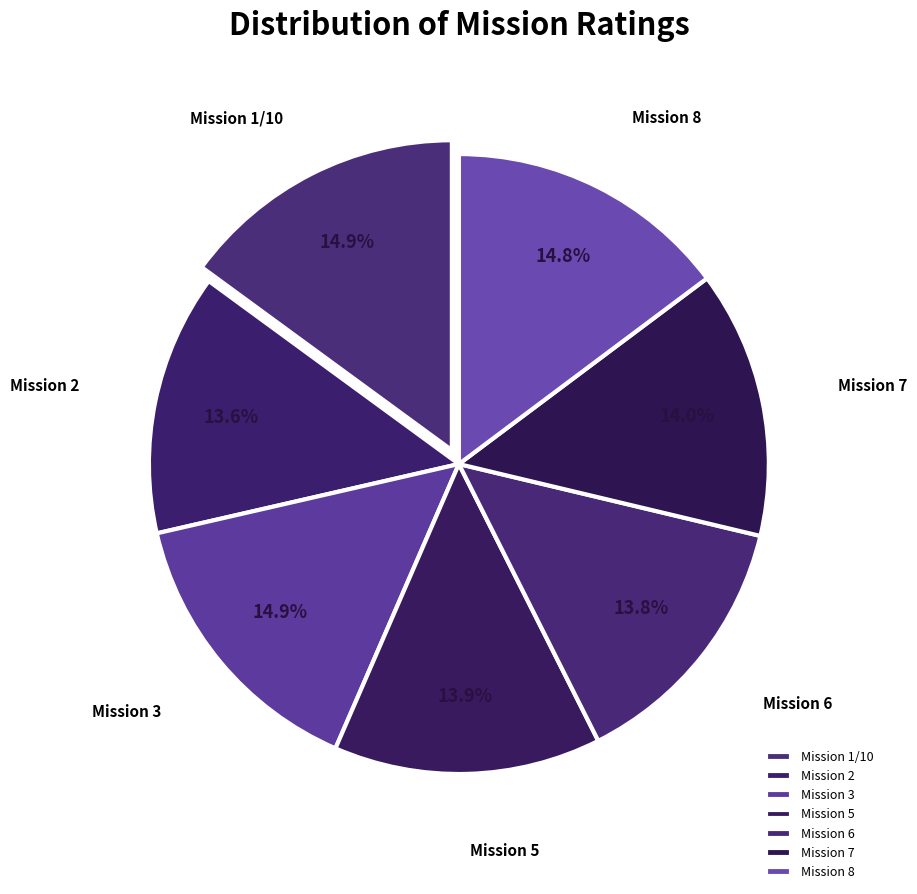

Does Mission 6 represent more than half of the total?

No